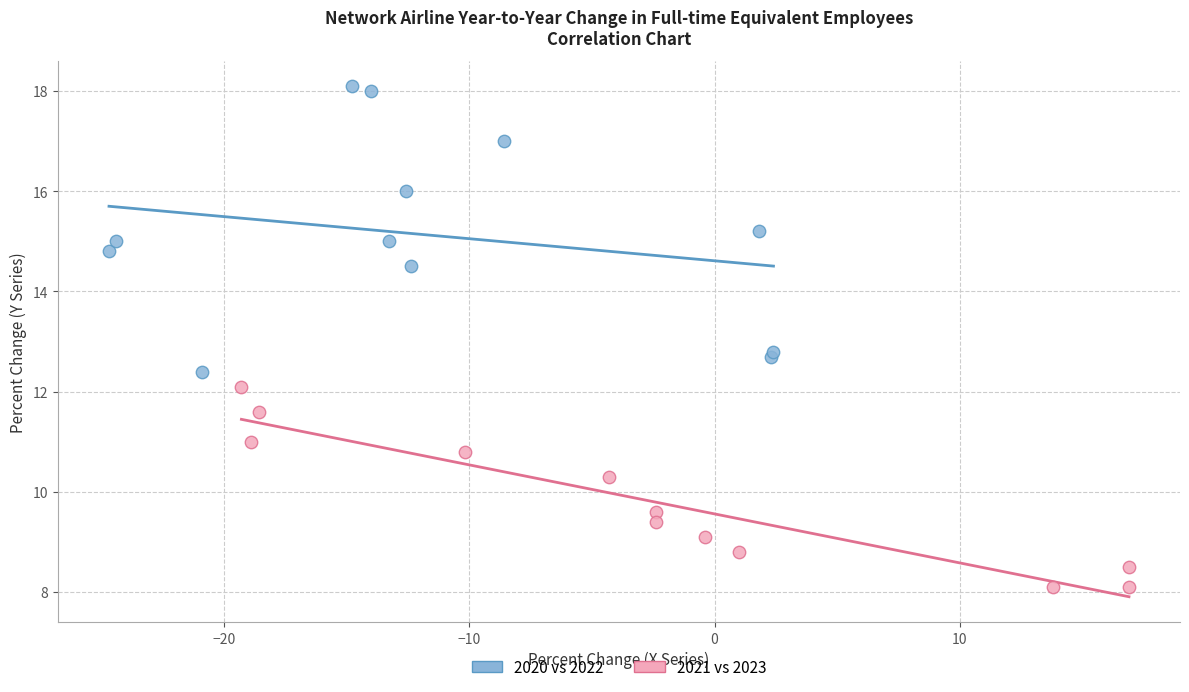

Which series reaches the minimum Y coordinate?

2021 vs 2023